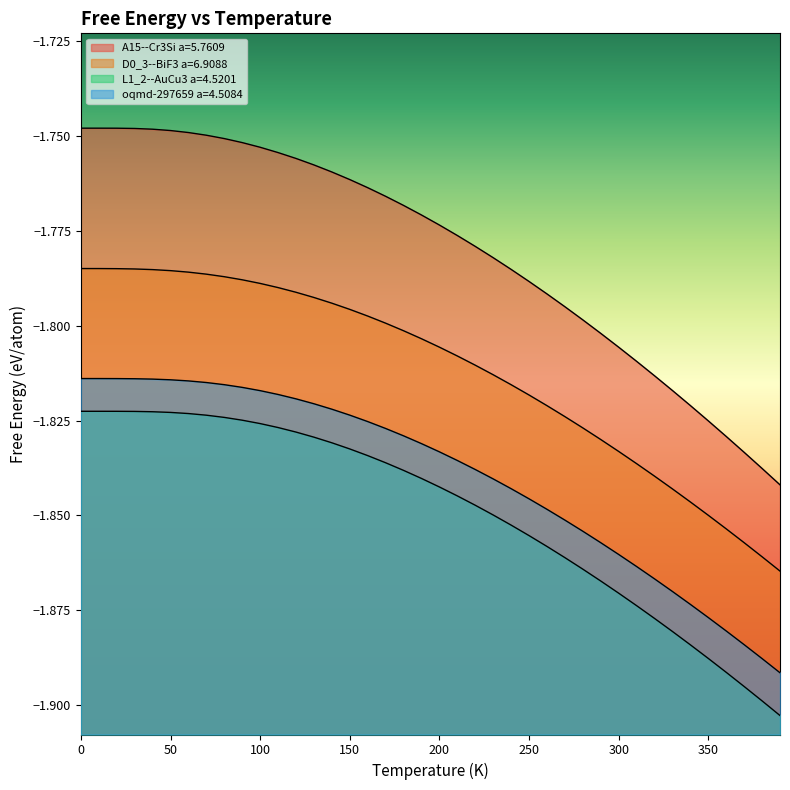

What is the difference between the maximum and minimum values in the A15--Cr3Si a=5.7609 series?

0.1